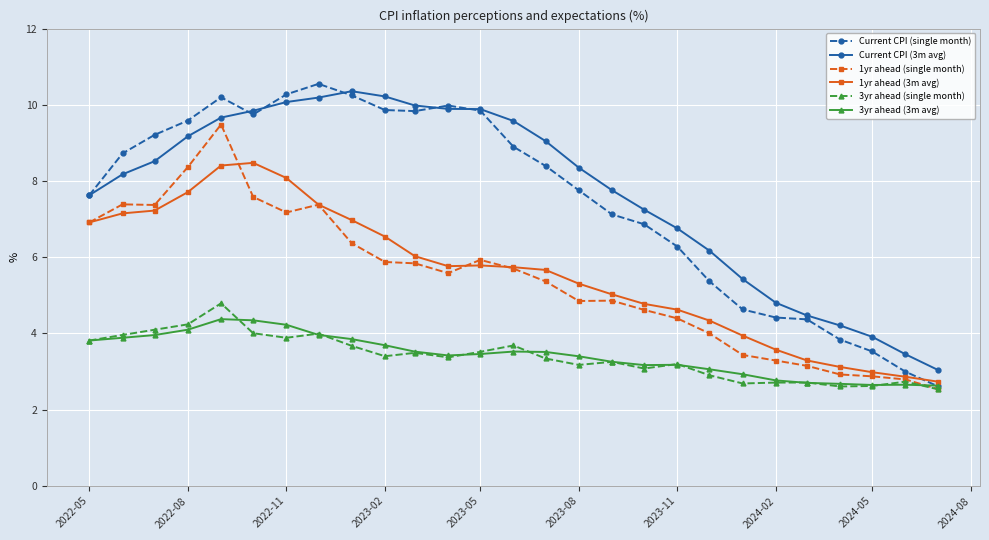

What are all the series names shown in the legend?

Current CPI (single month), Current CPI (3m avg), 1yr ahead (single month), 1yr ahead (3m avg), 3yr ahead (single month), 3yr ahead (3m avg)